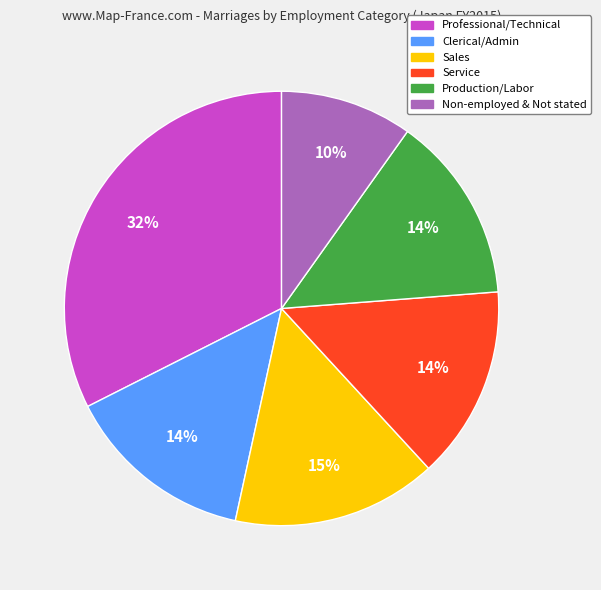

To the nearest percent, what is the average slice percentage?

17%